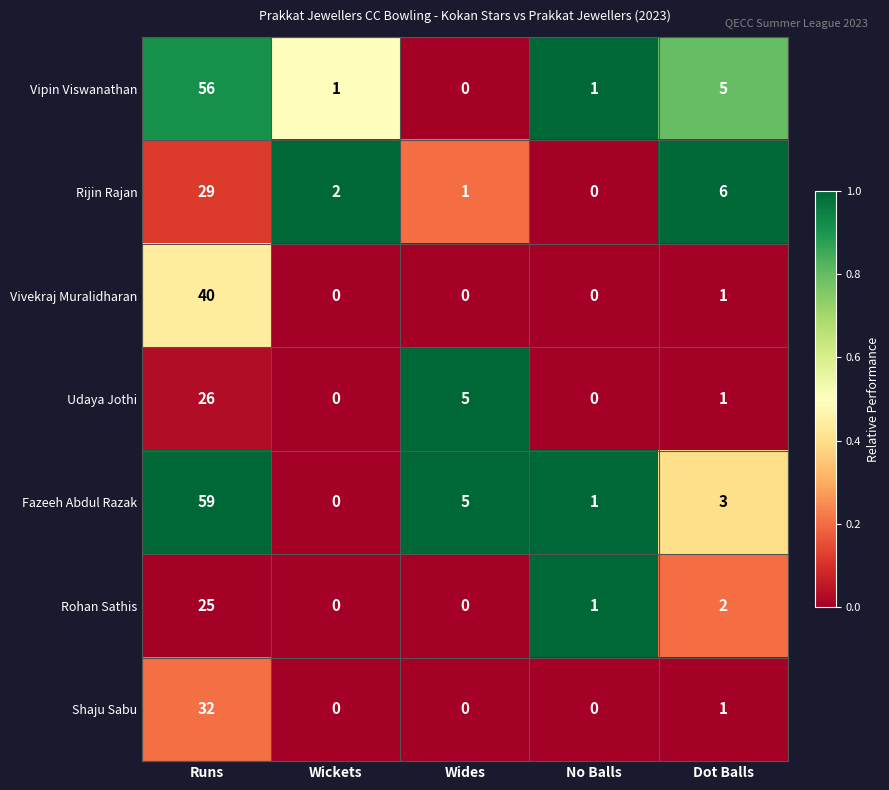

Which series has the widest spread of values?

Fazeeh Abdul Razak